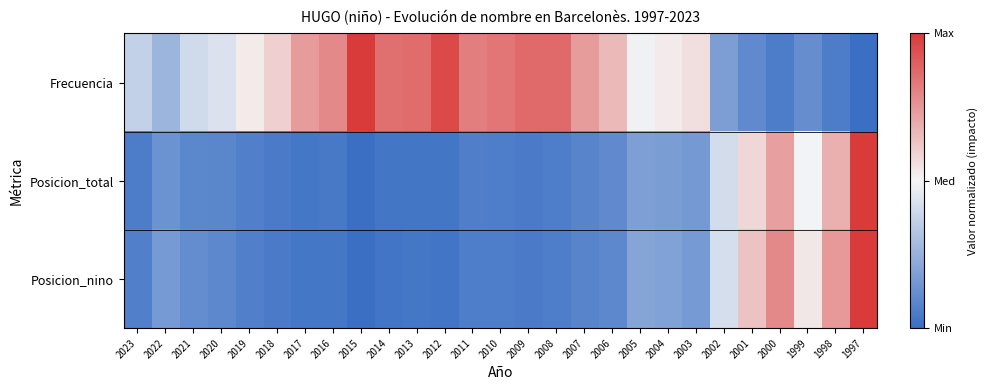

Which series has the widest spread of values?

Frecuencia